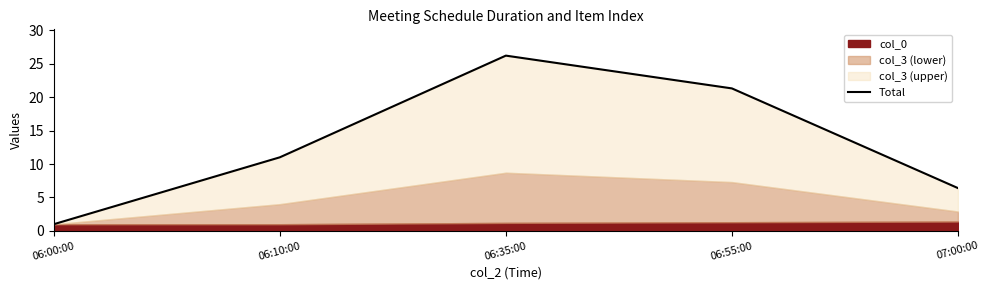

What is the minimum value shown in the chart?

1.0